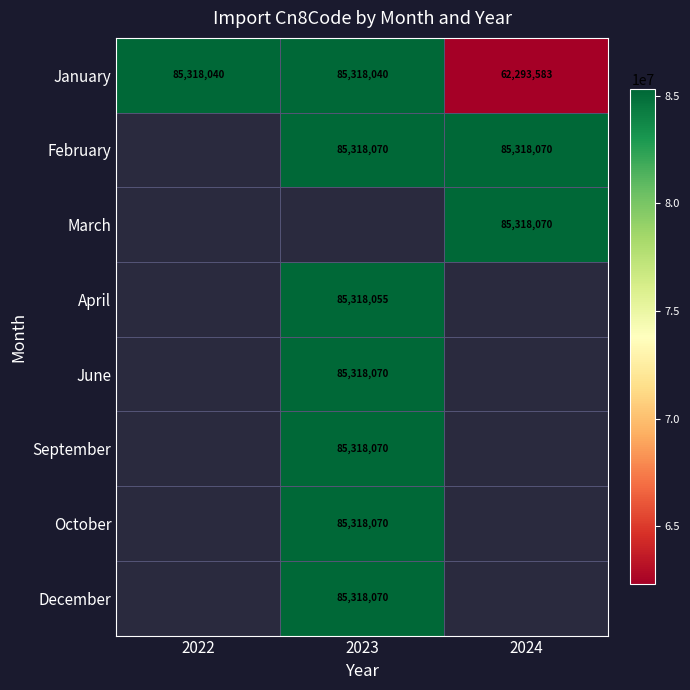

The value of April at 2023 is 85318055. True or false?

True